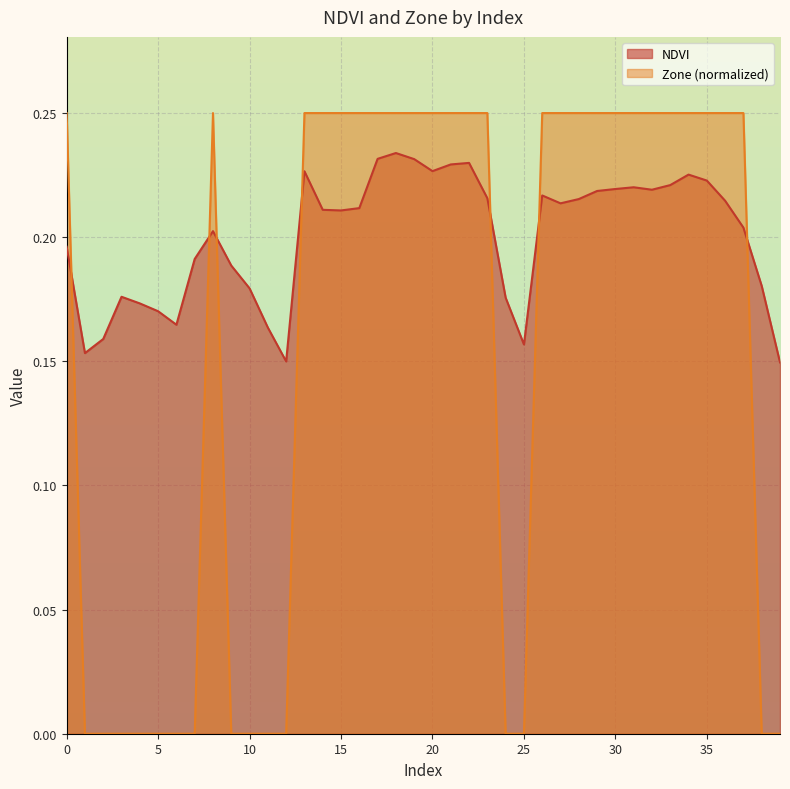

Which category has the lowest value in the Zone series?

1